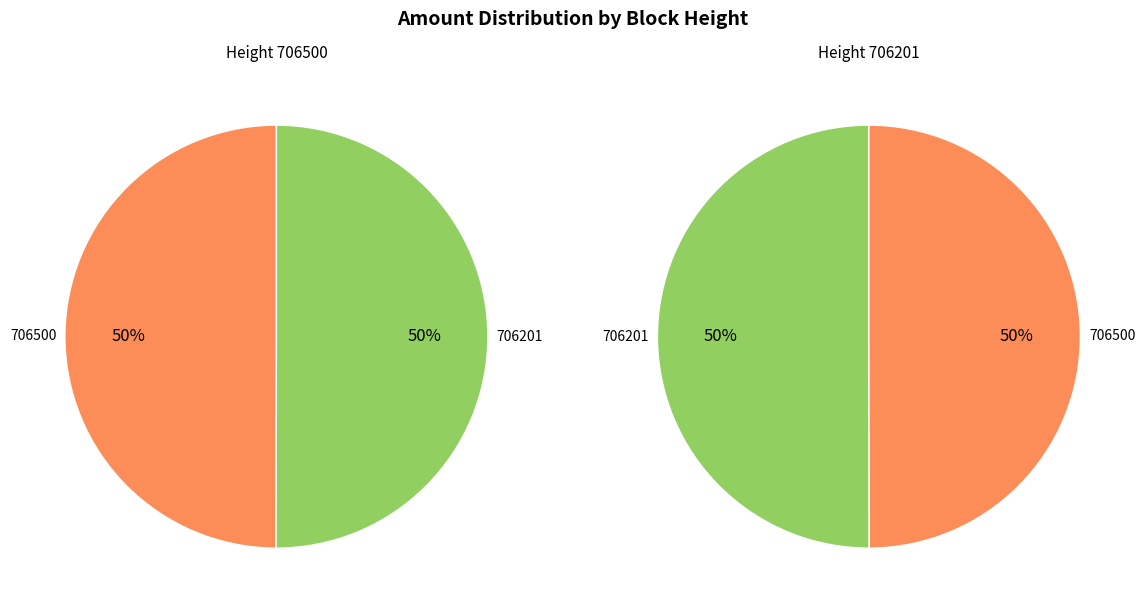

How many segments does this pie chart have?

2